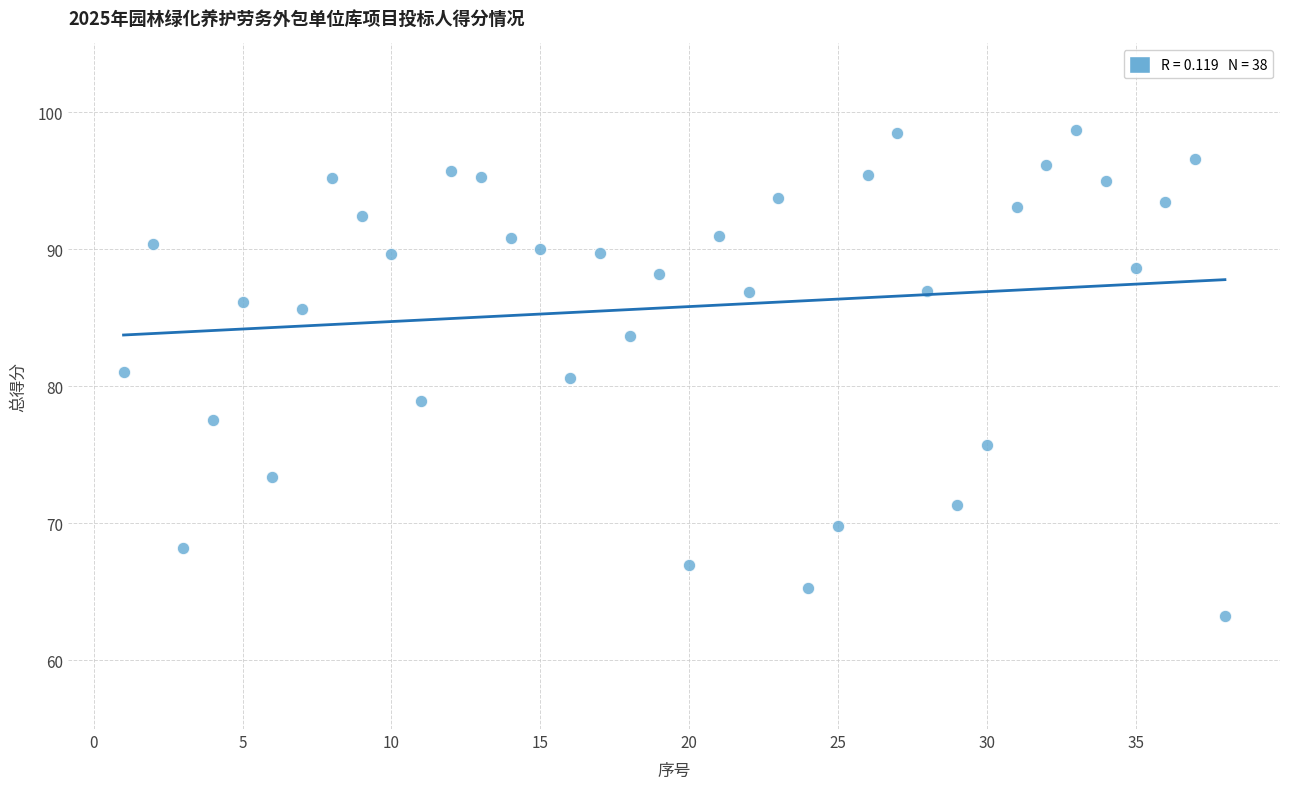

What is the range of Y values (max minus min)?

35.4